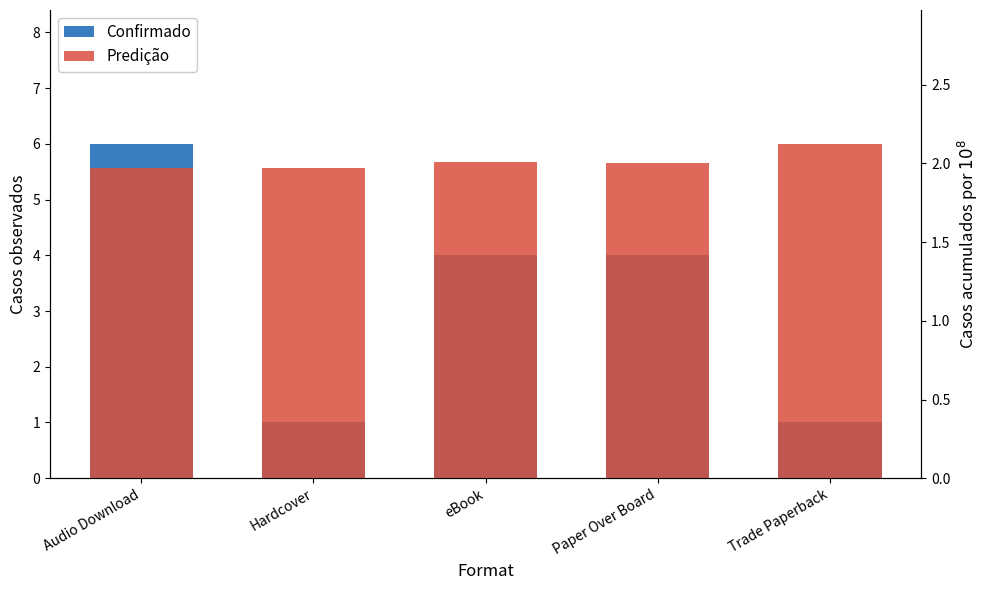

How many data points in Confirmado are above 4?

1